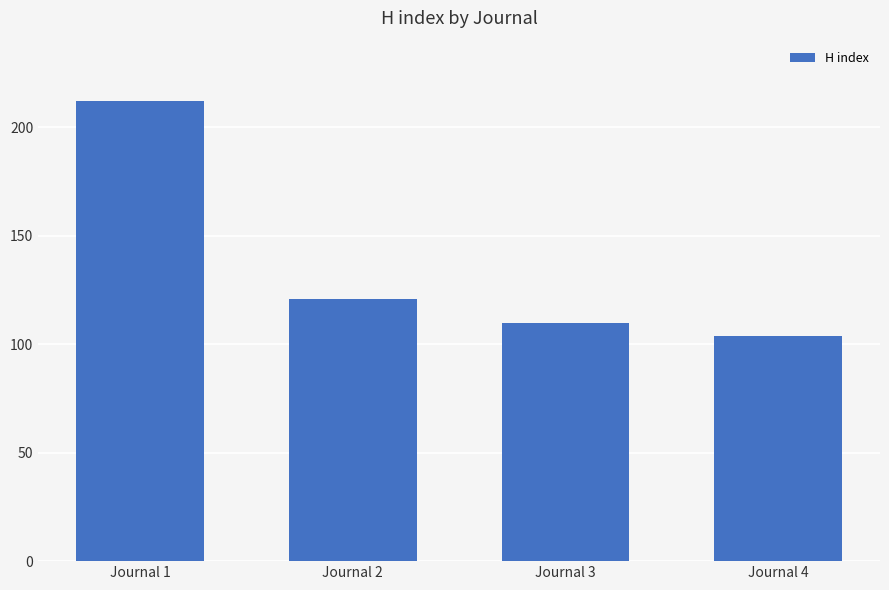

List the labels in order of value, largest first.

Journal 1, Journal 2, Journal 3, Journal 4